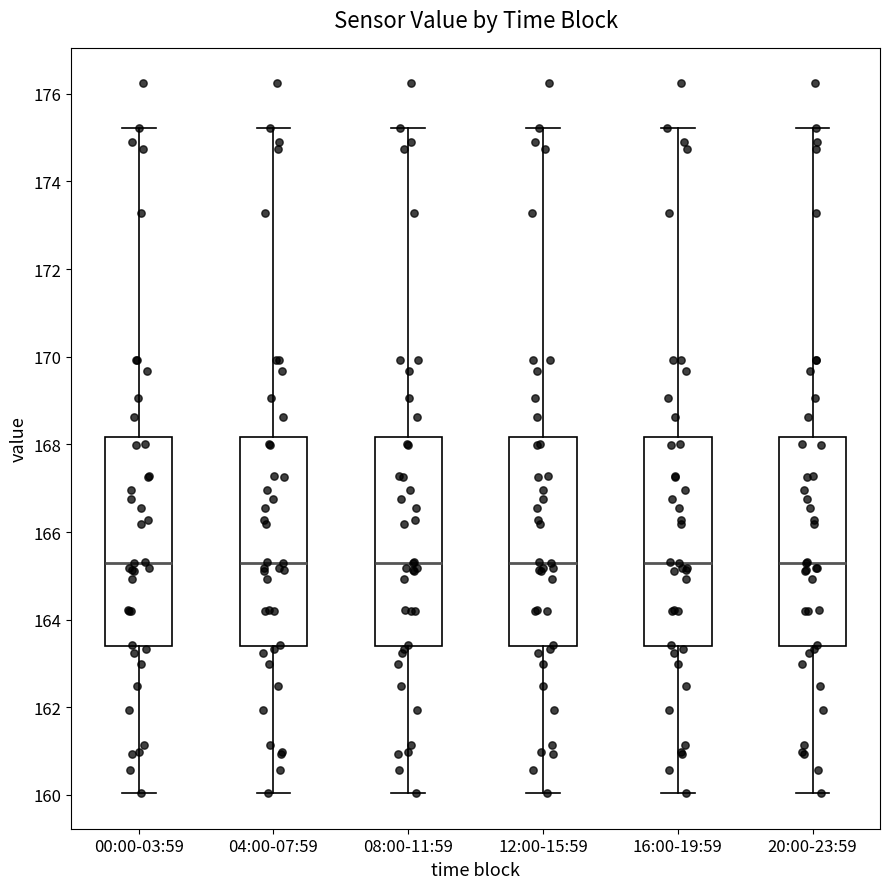

Reading left to right, transcribe this box plot: for each box, give where its median line is, the range the box spans, and where its two whiskers end, as read against the y-axis. The values are not printed on the chart, so give them approximately, as read against the axis.

00:00-03:59: median 165.4, box 163.4 to 168.2, whiskers 160.0 to 175.2
04:00-07:59: median 165.4, box 163.4 to 168.2, whiskers 160.0 to 175.2
08:00-11:59: median 165.4, box 163.4 to 168.2, whiskers 160.0 to 175.2
12:00-15:59: median 165.4, box 163.4 to 168.2, whiskers 160.0 to 175.2
16:00-19:59: median 165.4, box 163.4 to 168.2, whiskers 160.0 to 175.2
20:00-23:59: median 165.4, box 163.4 to 168.2, whiskers 160.0 to 175.2